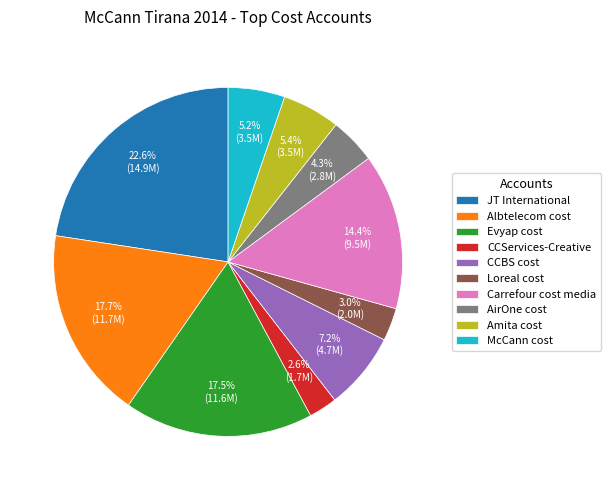

True or false: JT International accounts for 33% of the total.

False